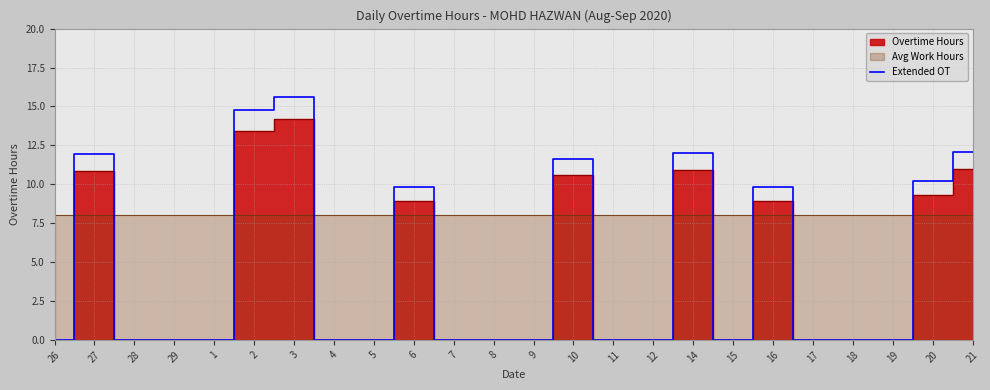

Rank the categories by value from lowest to highest.

26, 28, 29, 1, 4, 5, 7, 8, 9, 11, 12, 15, 17, 18, 19, 6, 16, 20, 10, 27, 14, 21, 2, 3